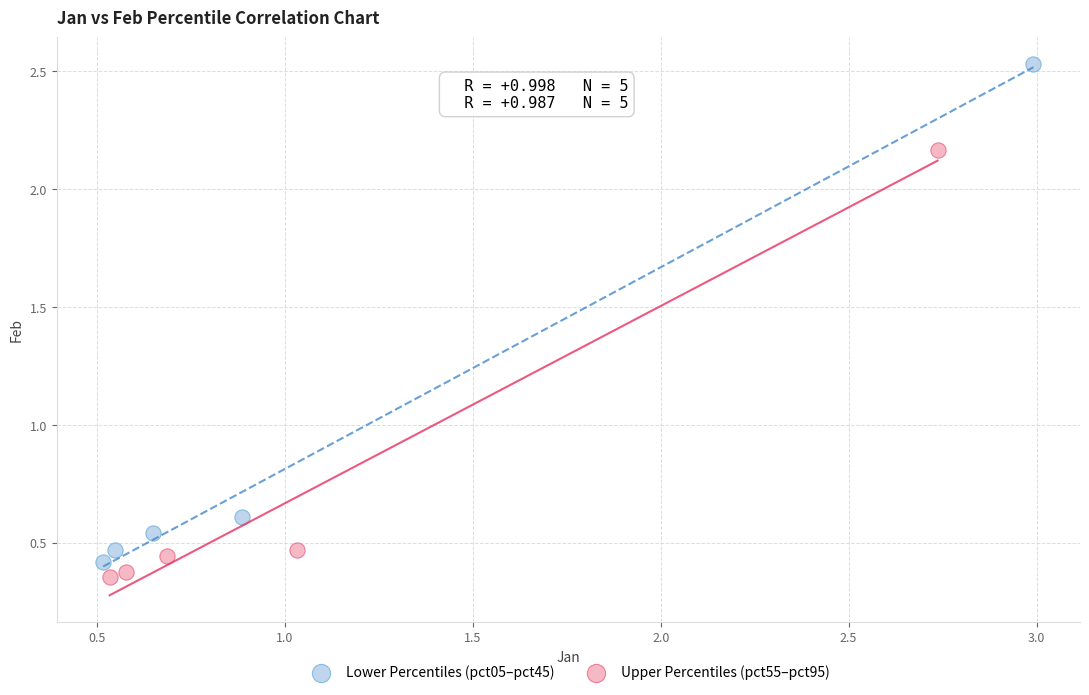

Which series contains the highest Y value?

Lower Percentiles (pct05–pct45)